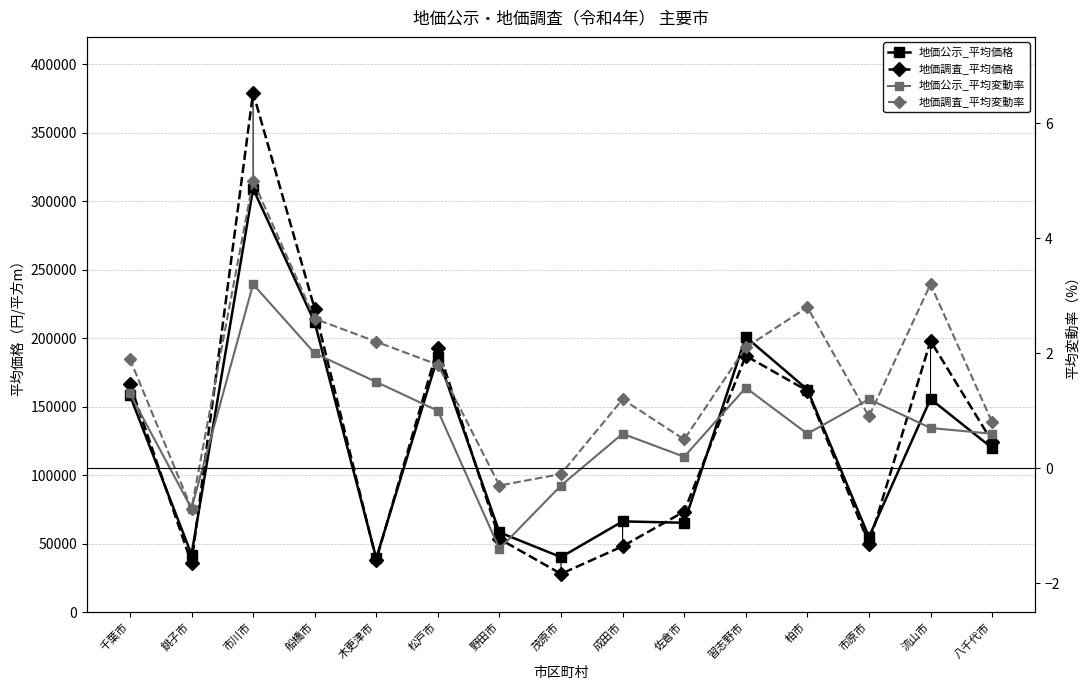

Where does the 地価公示_平均変動率 series first go above 0?

千葉市